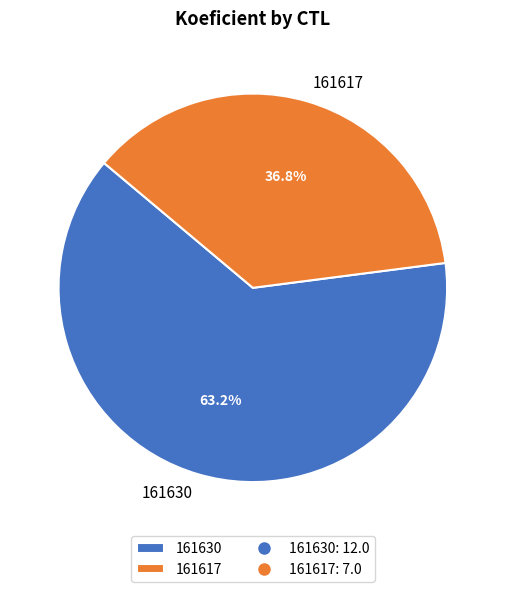

Is the sum of 161630 and 161617 greater than half?

Yes